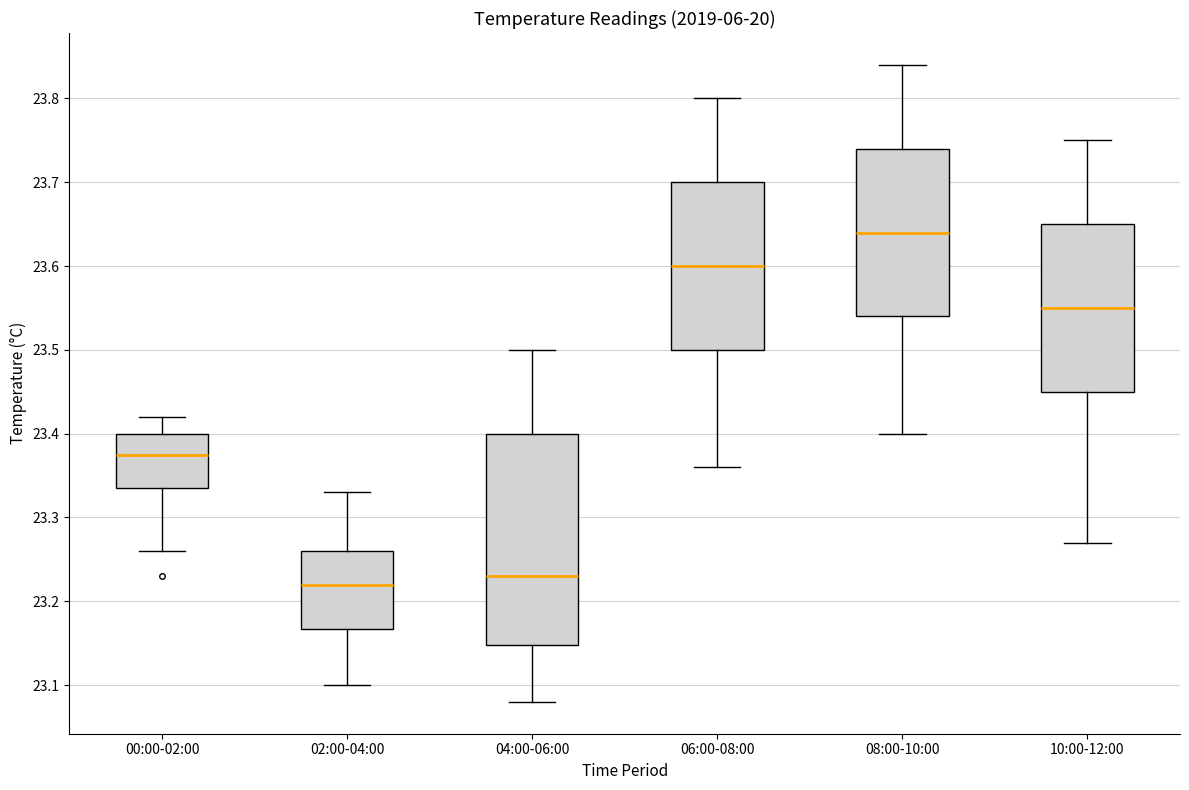

Where does the upper whisker of the box for 10:00-12:00 end on the y-axis? The values are not printed on the chart, so give them approximately, as read against the axis.

23.75